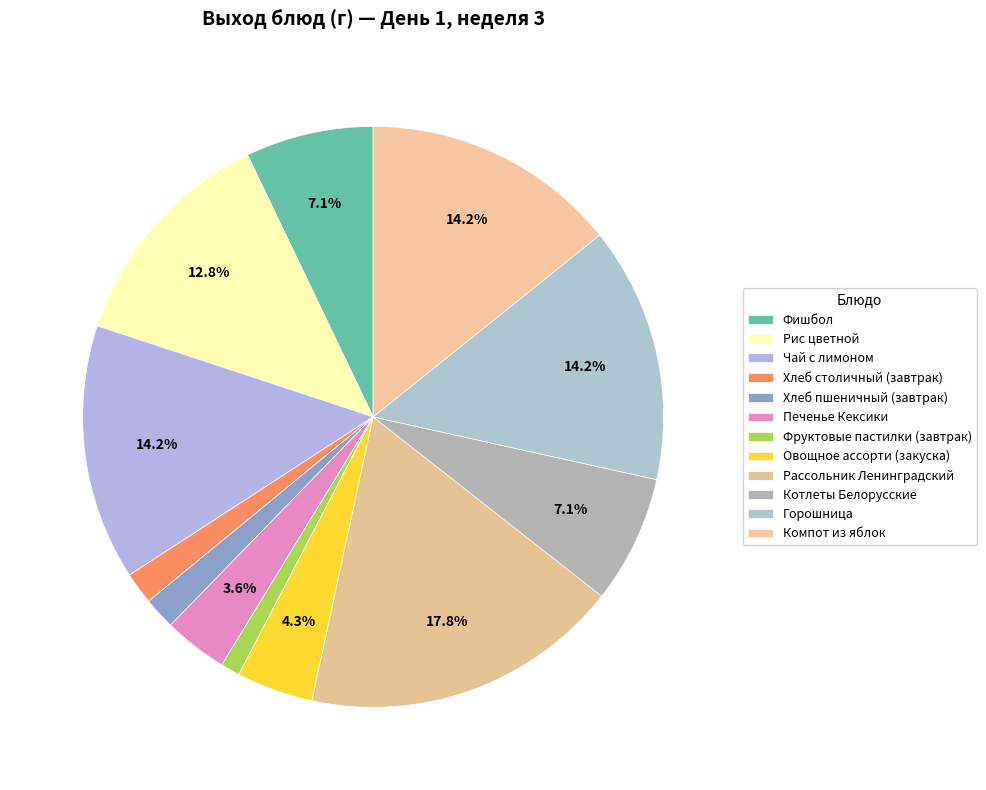

To the nearest percent, what is the difference between the largest and smallest slice percentages?

17%